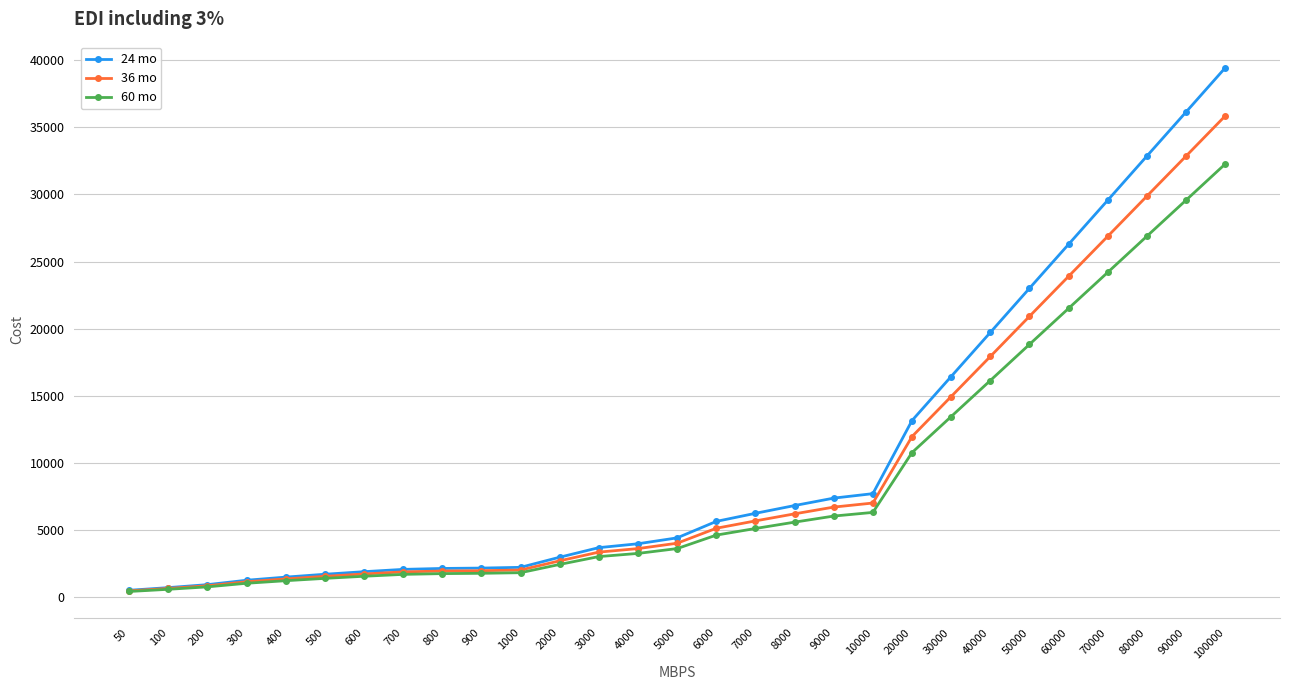

What is the value of the 36 mo point at the 24th from the left?

20914.2